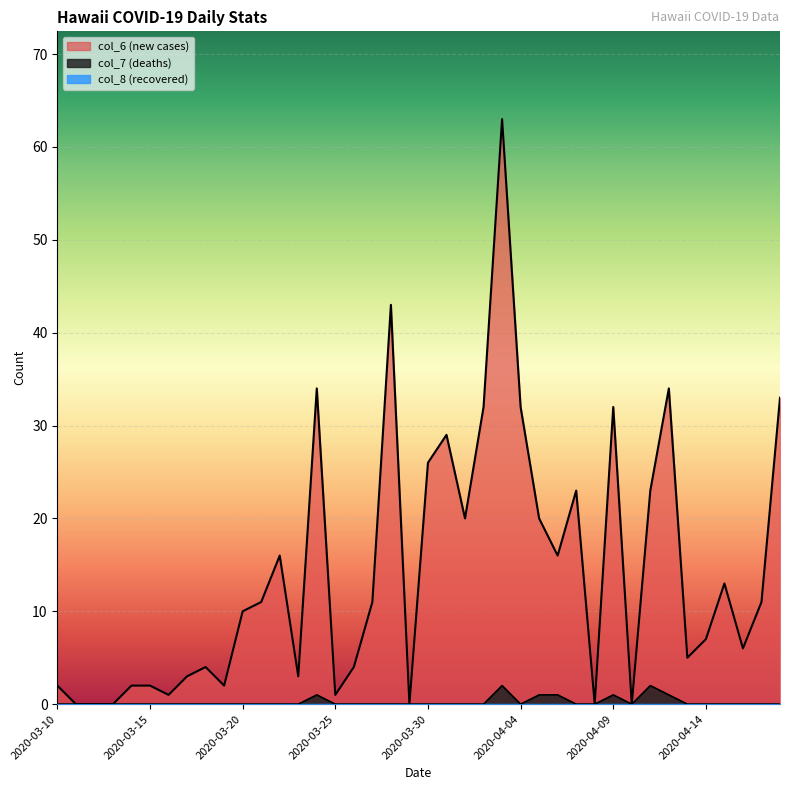

How many values in the col_7 series exceed 0?

7